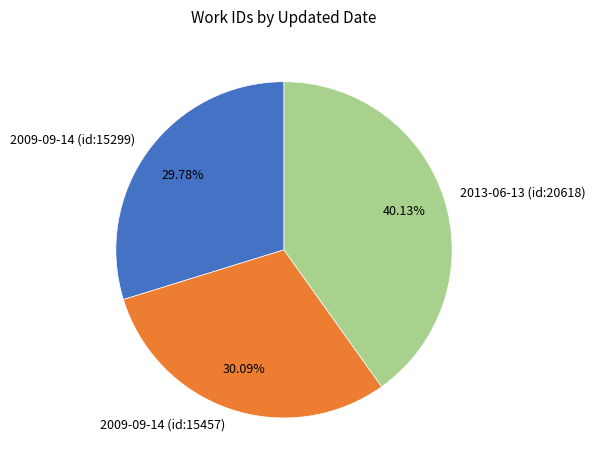

Which has a higher value, 2009-09-14 (id:15299) or 2013-06-13 (id:20618)?

2013-06-13 (id:20618)